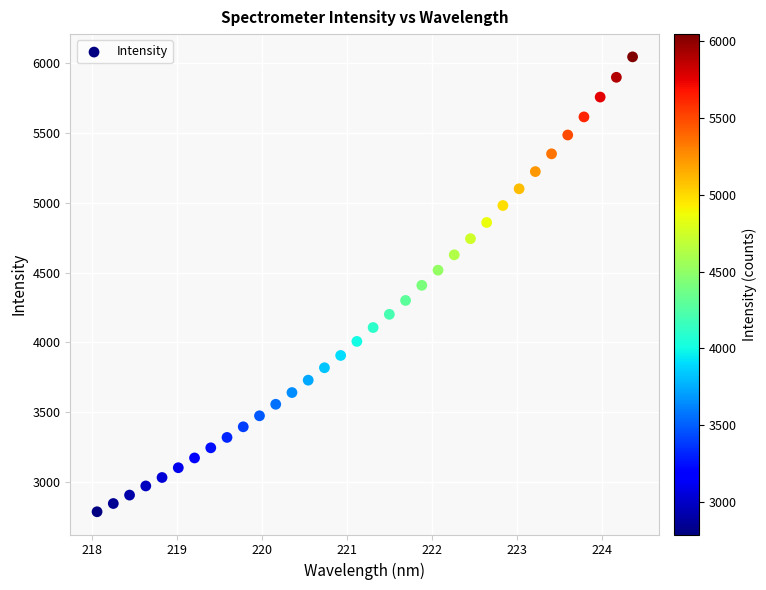

What is the range of Y values (max minus min)?

3261.9